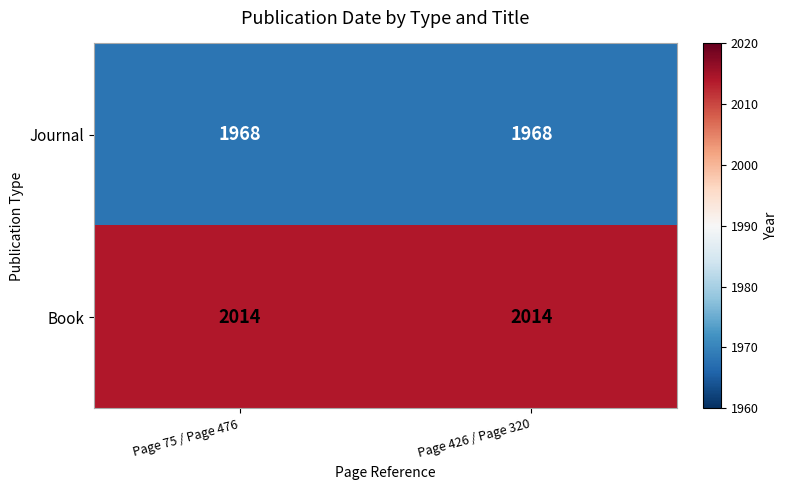

What is the smallest value displayed?

1968